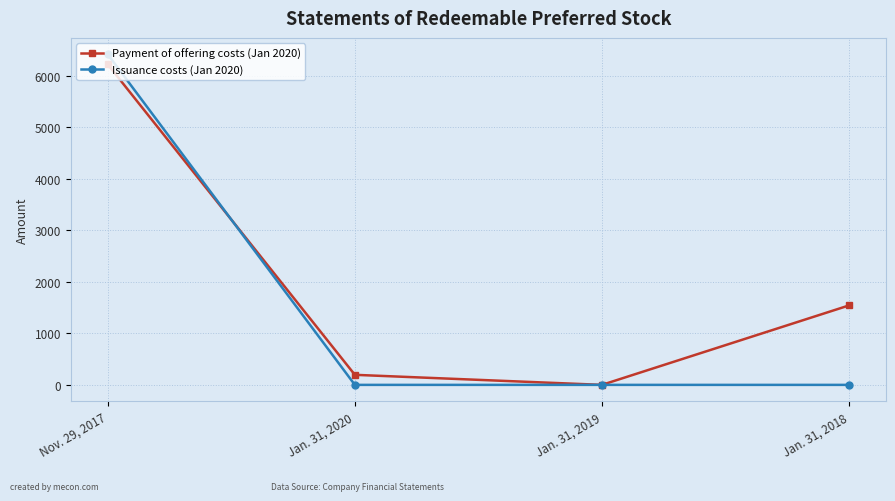

Reading left to right, list all the values displayed in this chart.

Payment of offering costs (Jan 2020): Nov. 29, 2017=6217	Jan. 31, 2020=195	Jan. 31, 2019=0	Jan. 31, 2018=1541
Issuance costs (Jan 2020): Nov. 29, 2017=6412	Jan. 31, 2020=0	Jan. 31, 2019=0	Jan. 31, 2018=0